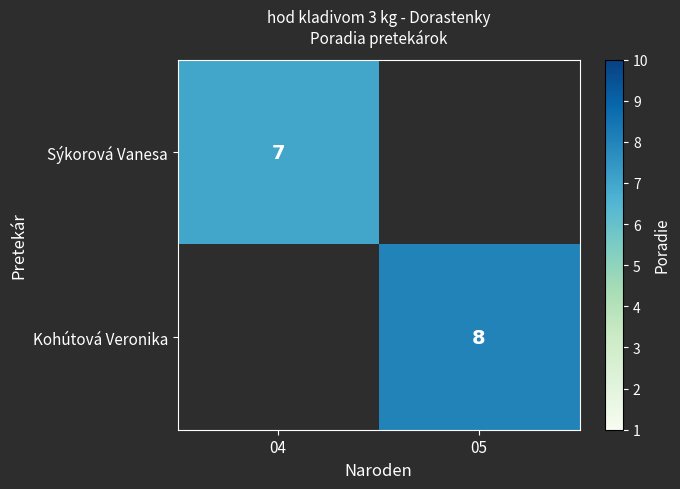

The value of Kohútová Veronika at 05 is 8. True or false?

True